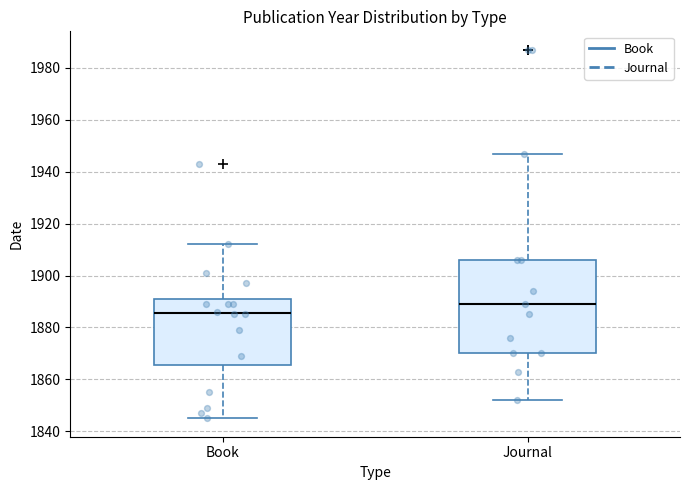

Reading left to right, transcribe this box plot: for each box, give where its median line is, the range the box spans, and where its two whiskers end, as read against the y-axis. The values are not printed on the chart, so give them approximately, as read against the axis.

Book: median 1886, box 1866 to 1892, whiskers 1846 to 1912
Journal: median 1890, box 1870 to 1906, whiskers 1852 to 1948